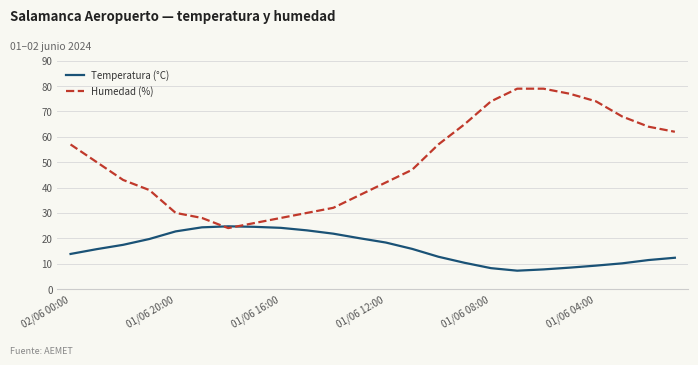

At how many categories does at least one series exceed 40?

15